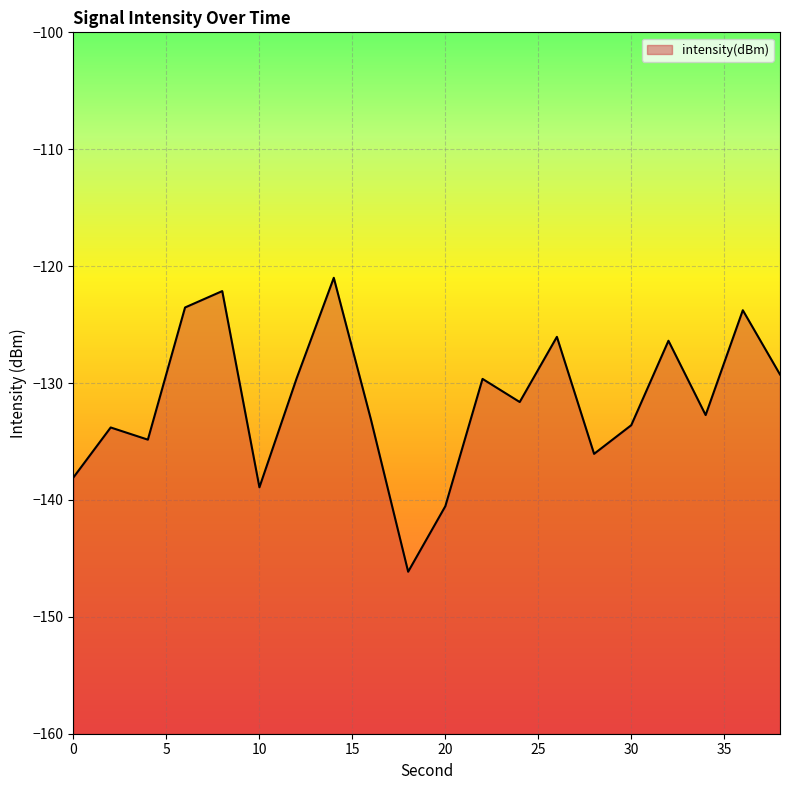

The value at 38 is -228.7. True or false?

False